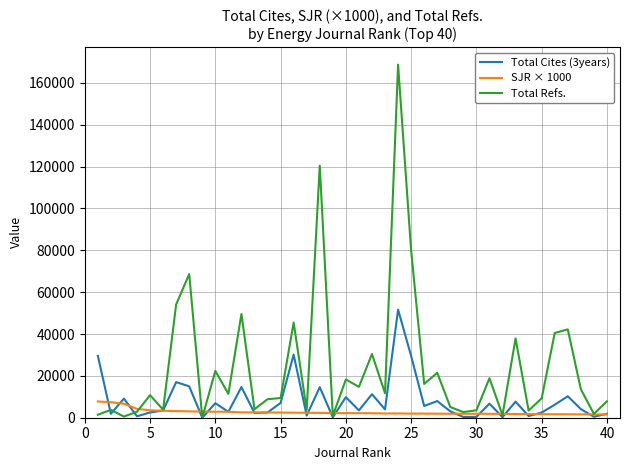

List the series in order of their overall mean, highest first.

Total Refs., Total Cites (3years), SJR × 1000